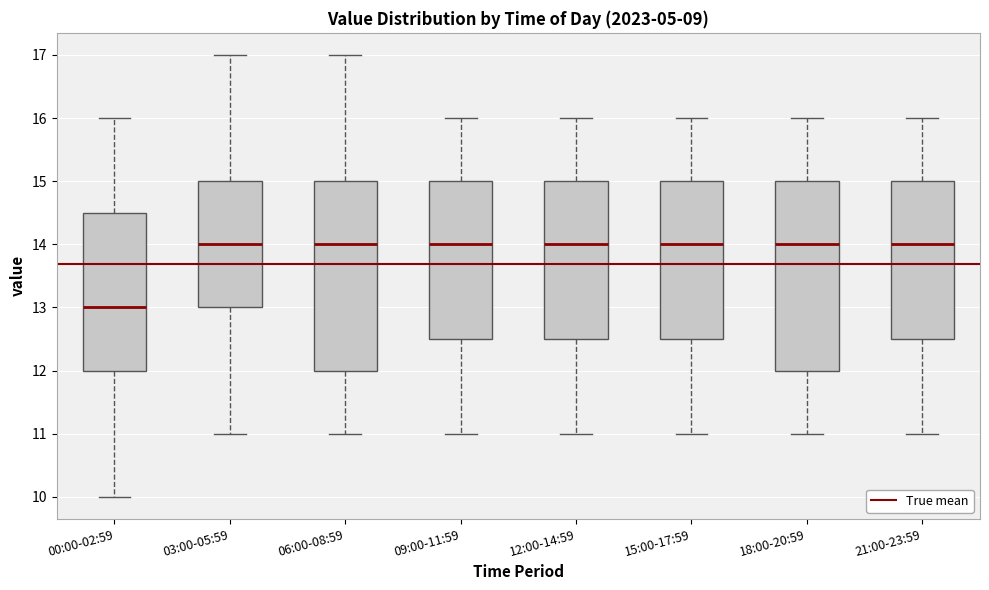

Reading left to right, read every box against the y-axis: the position of its median line, the range the box covers, and the ends of its whiskers. The values are not printed on the chart, so give them approximately, as read against the axis.

00:00-02:59: median 13.0, box 12.0 to 14.5, whiskers 10.0 to 16.0
03:00-05:59: median 14.0, box 13.0 to 15.0, whiskers 11.0 to 17.0
06:00-08:59: median 14.0, box 12.0 to 15.0, whiskers 11.0 to 17.0
09:00-11:59: median 14.0, box 12.5 to 15.0, whiskers 11.0 to 16.0
12:00-14:59: median 14.0, box 12.5 to 15.0, whiskers 11.0 to 16.0
15:00-17:59: median 14.0, box 12.5 to 15.0, whiskers 11.0 to 16.0
18:00-20:59: median 14.0, box 12.0 to 15.0, whiskers 11.0 to 16.0
21:00-23:59: median 14.0, box 12.5 to 15.0, whiskers 11.0 to 16.0